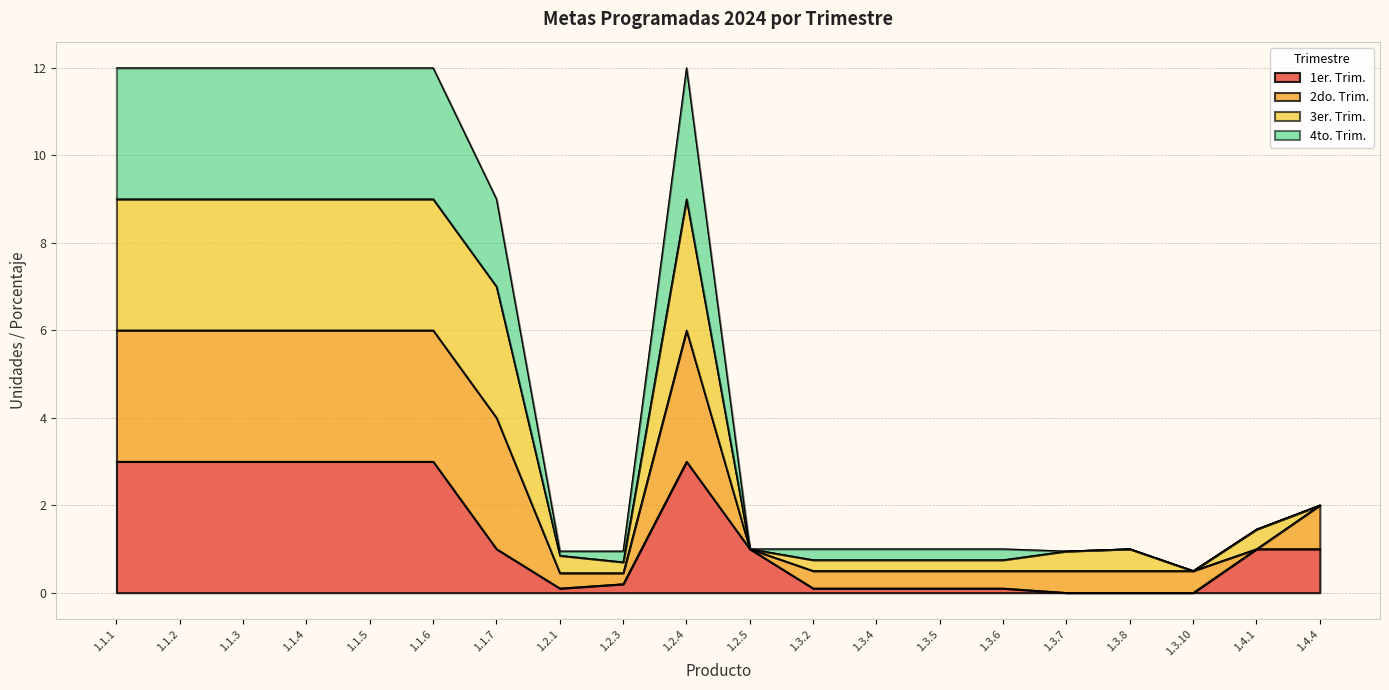

True or false: 1er. Trim. has a value of 1.0 at 1.2.5.

True